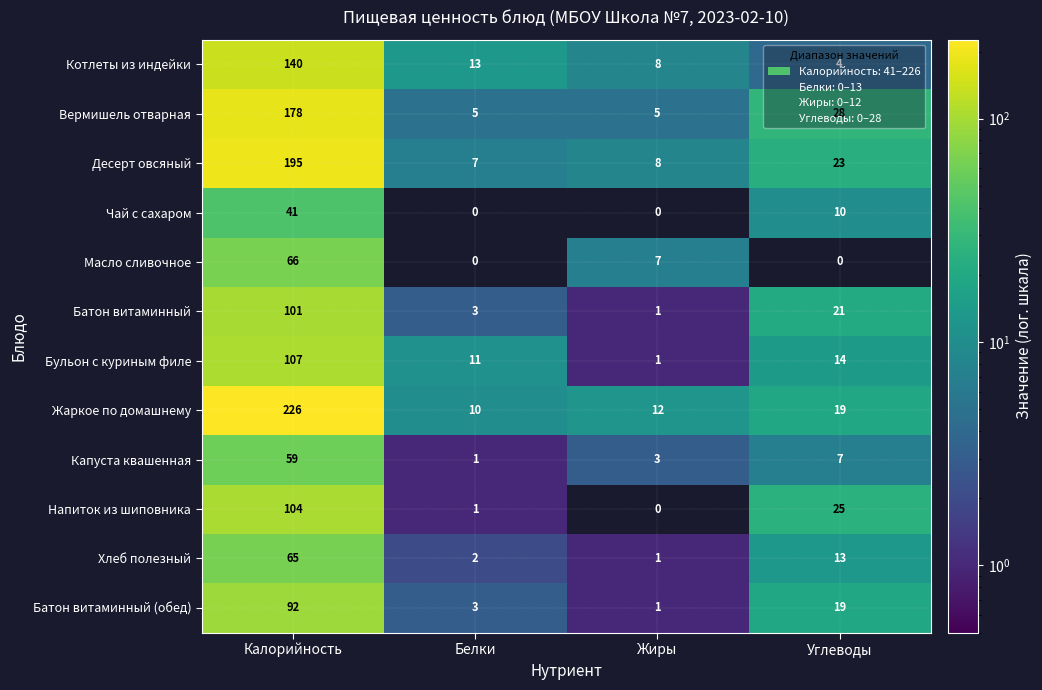

Is it true that Жаркое по домашнему equals 16 at Белки?

False